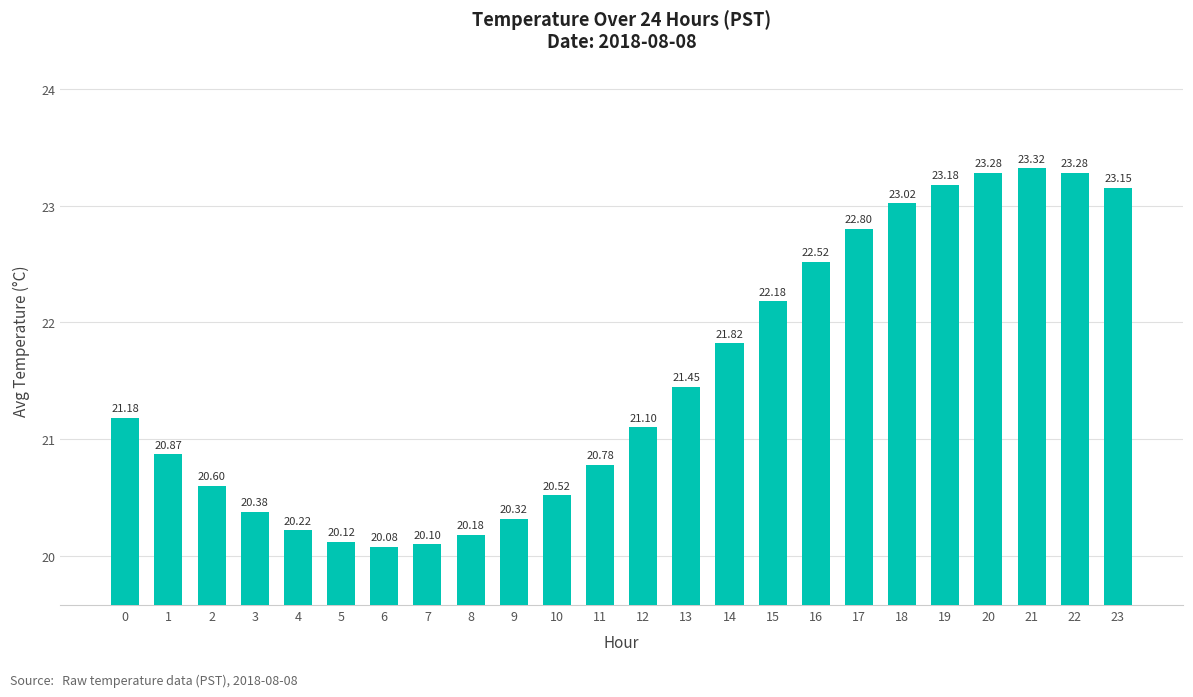

What is the average value?

21.5